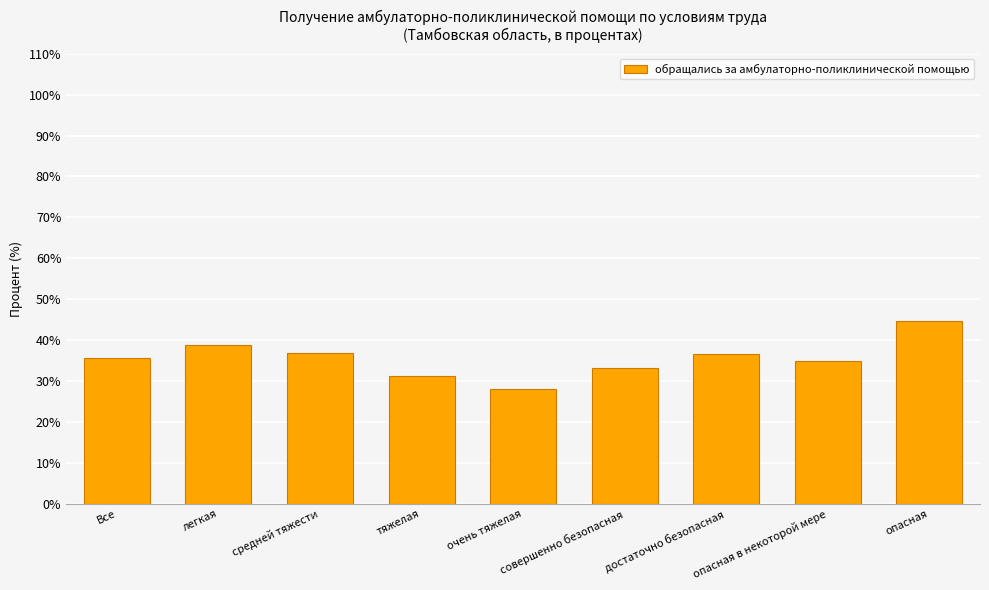

Where does the data first go above 35?

Все